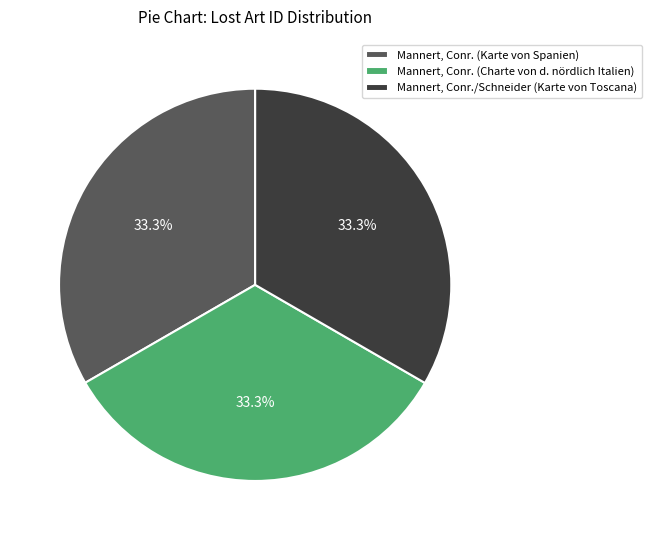

What is the total percentage of Mannert, Conr. (Charte von d. nördlich Italien) and Mannert, Conr./Schneider (Karte von Toscana)?

66.7%